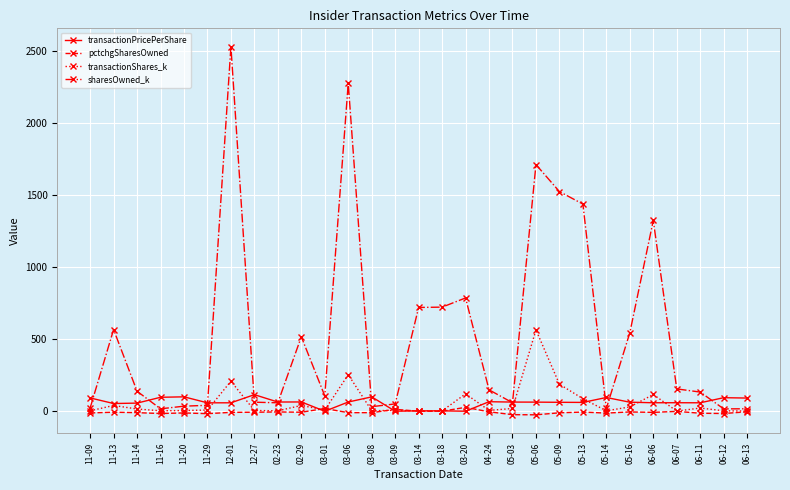

At which category is the sum across all series the highest?

12-01